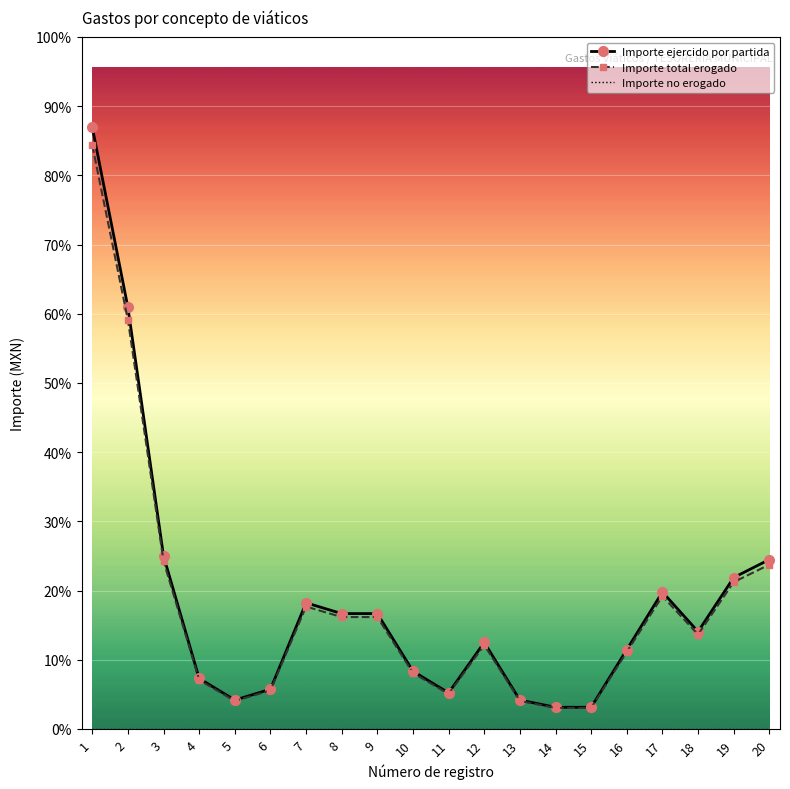

In Importe ejercido por partida, how many points are lower than both neighbors (excluding endpoints)?

3